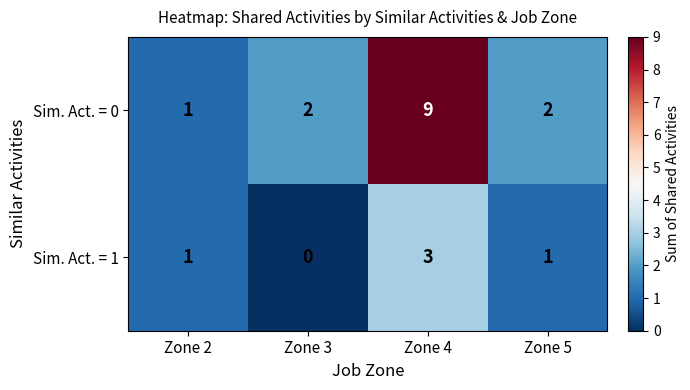

Which category has the highest value across all series?

Zone 4